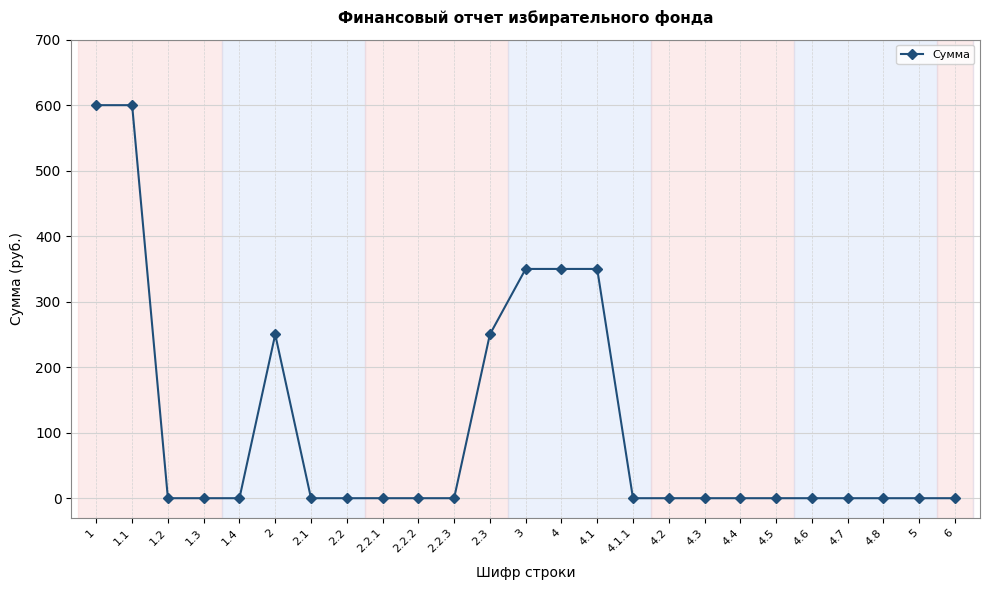

Between 4.5 and 1, which is larger?

1